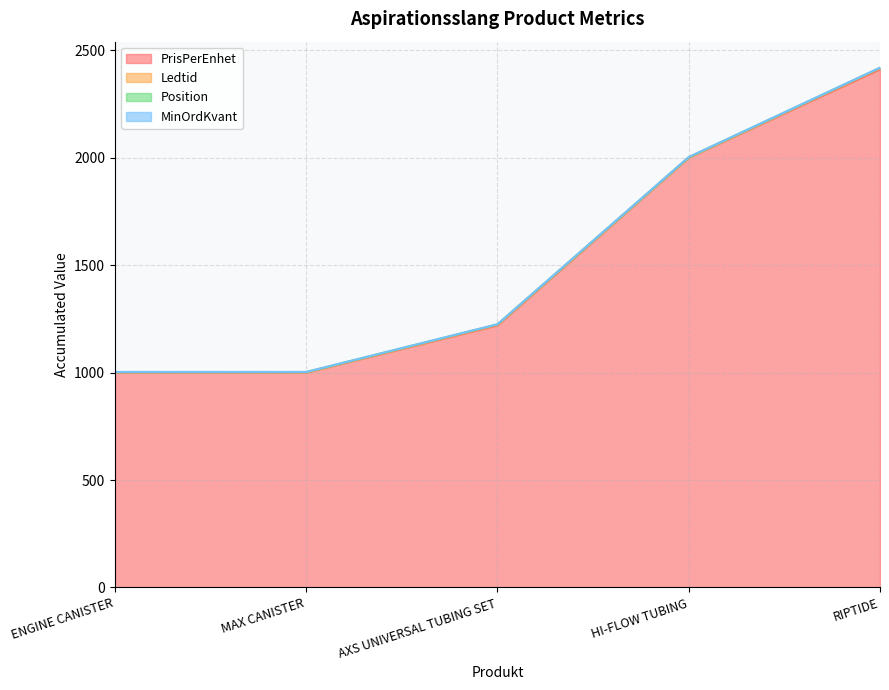

True or false: MinOrdKvant and Ledtid cross at least once.

False